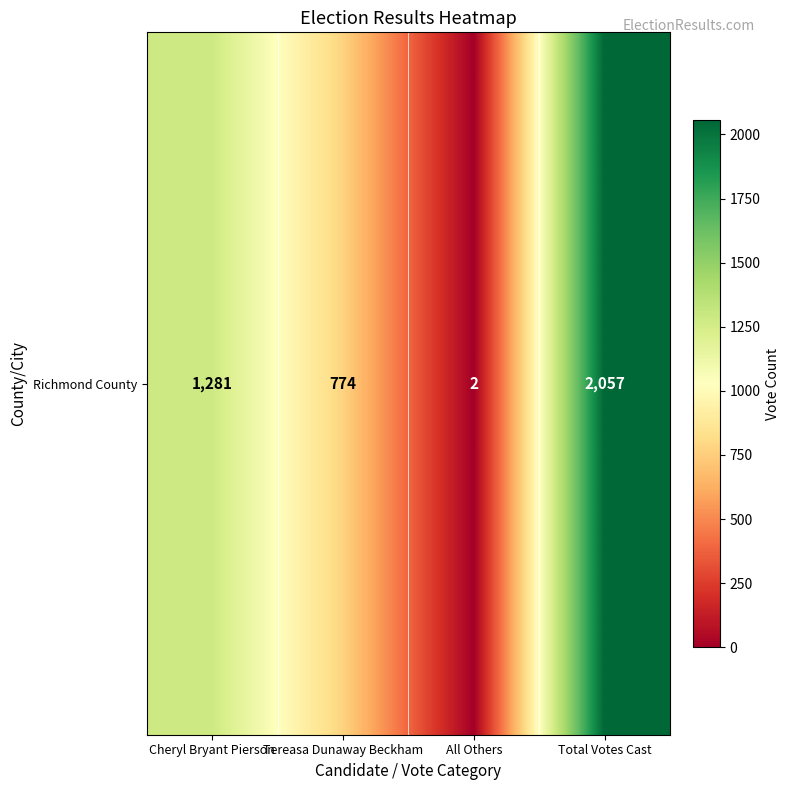

How many data points does each series have?

4